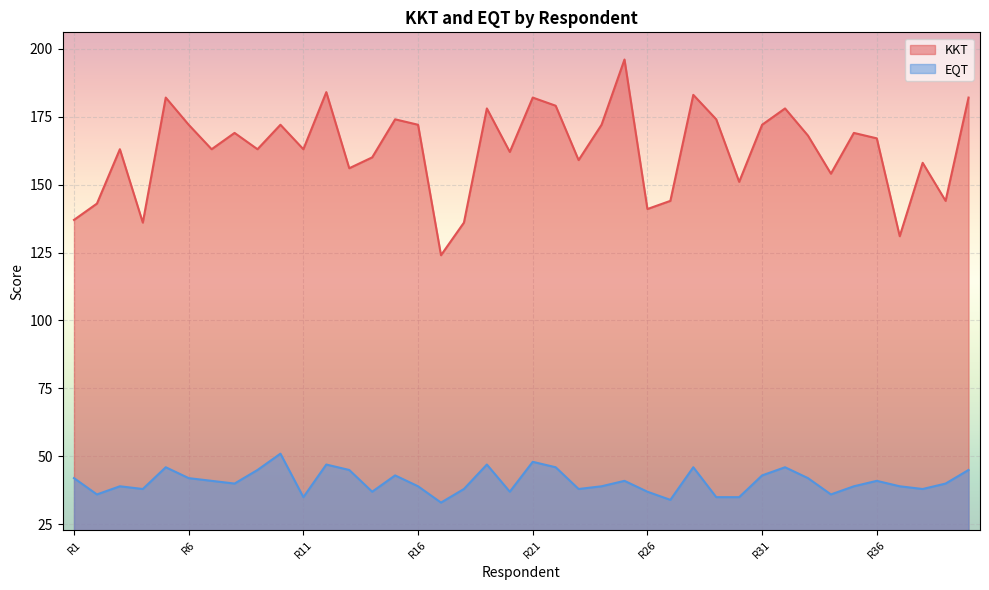

Reading left to right, extract all data points from this chart.

KKT: R1=137	R2=143	R3=163	R4=136	R5=182	R6=172	R7=163	R8=169	R9=163	R10=172	R11=163	R12=184	R13=156	R14=160	R15=174	R16=172	R17=124	R18=136	R19=178	R20=162	R21=182	R22=179	R23=159	R24=172	R25=196	R26=141	R27=144	R28=183	R29=174	R30=151	R31=172	R32=178	R33=168	R34=154	R35=169	R36=167	R37=131	R38=158	R39=144	R40=182
EQT: R1=42	R2=36	R3=39	R4=38	R5=46	R6=42	R7=41	R8=40	R9=45	R10=51	R11=35	R12=47	R13=45	R14=37	R15=43	R16=39	R17=33	R18=38	R19=47	R20=37	R21=48	R22=46	R23=38	R24=39	R25=41	R26=37	R27=34	R28=46	R29=35	R30=35	R31=43	R32=46	R33=42	R34=36	R35=39	R36=41	R37=39	R38=38	R39=40	R40=45